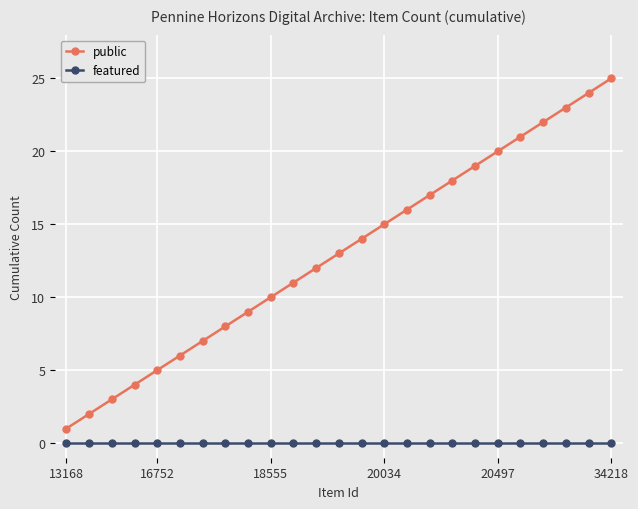

How many lines are shown in the chart?

2